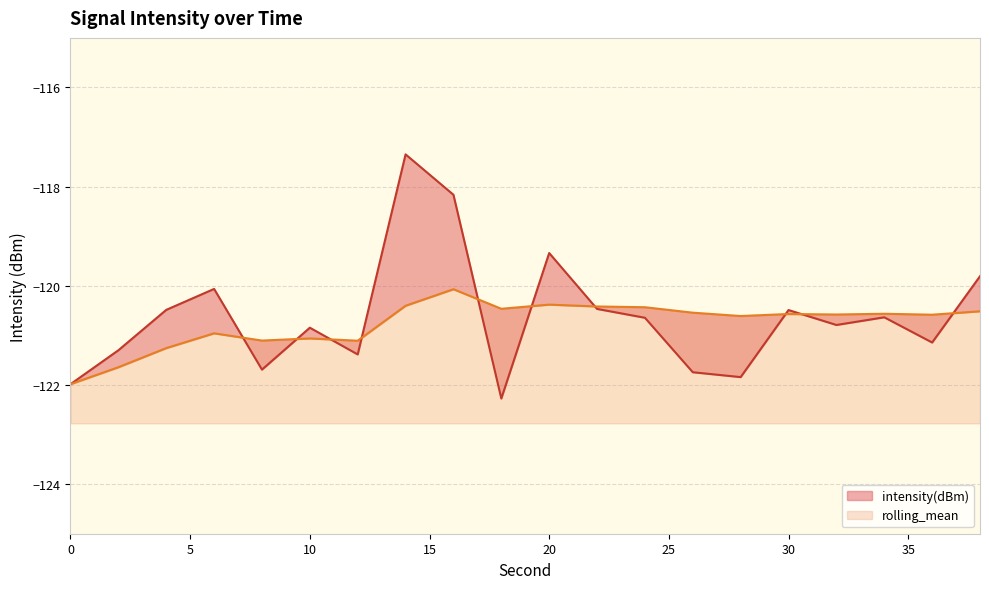

Reading left to right, what are all the values shown in this chart?

intensity(dBm): 0=-122.0	2=-121.3	4=-120.5	6=-120.1	8=-121.7	10=-120.8	12=-121.4	14=-117.3	16=-118.2	18=-122.3	20=-119.3	22=-120.5	24=-120.6	26=-121.7	28=-121.8	30=-120.5	32=-120.8	34=-120.6	36=-121.1	38=-119.8
rolling_mean: 0=-122.0	2=-121.6	4=-121.3	6=-121.0	8=-121.1	10=-121.1	12=-121.1	14=-120.4	16=-120.1	18=-120.5	20=-120.4	22=-120.4	24=-120.4	26=-120.5	28=-120.6	30=-120.6	32=-120.6	34=-120.6	36=-120.6	38=-120.5